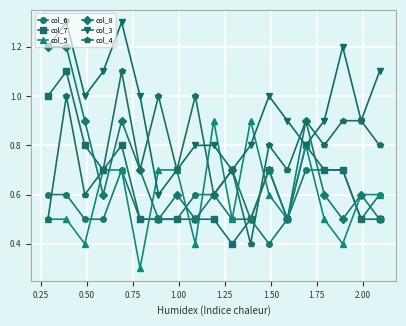

What is the value of the col_5 point at the 18th from the left?

0.6